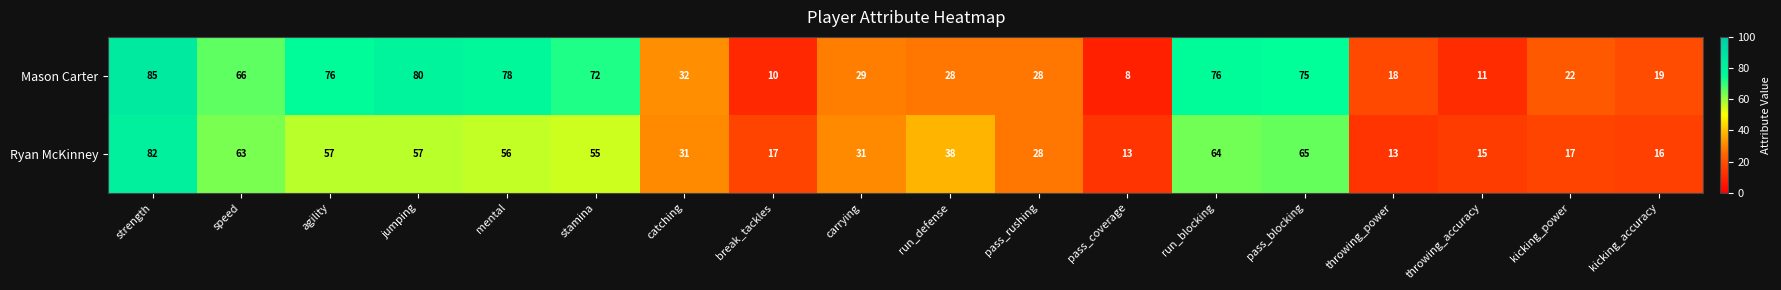

What is the spread (max minus min) of values at agility?

19